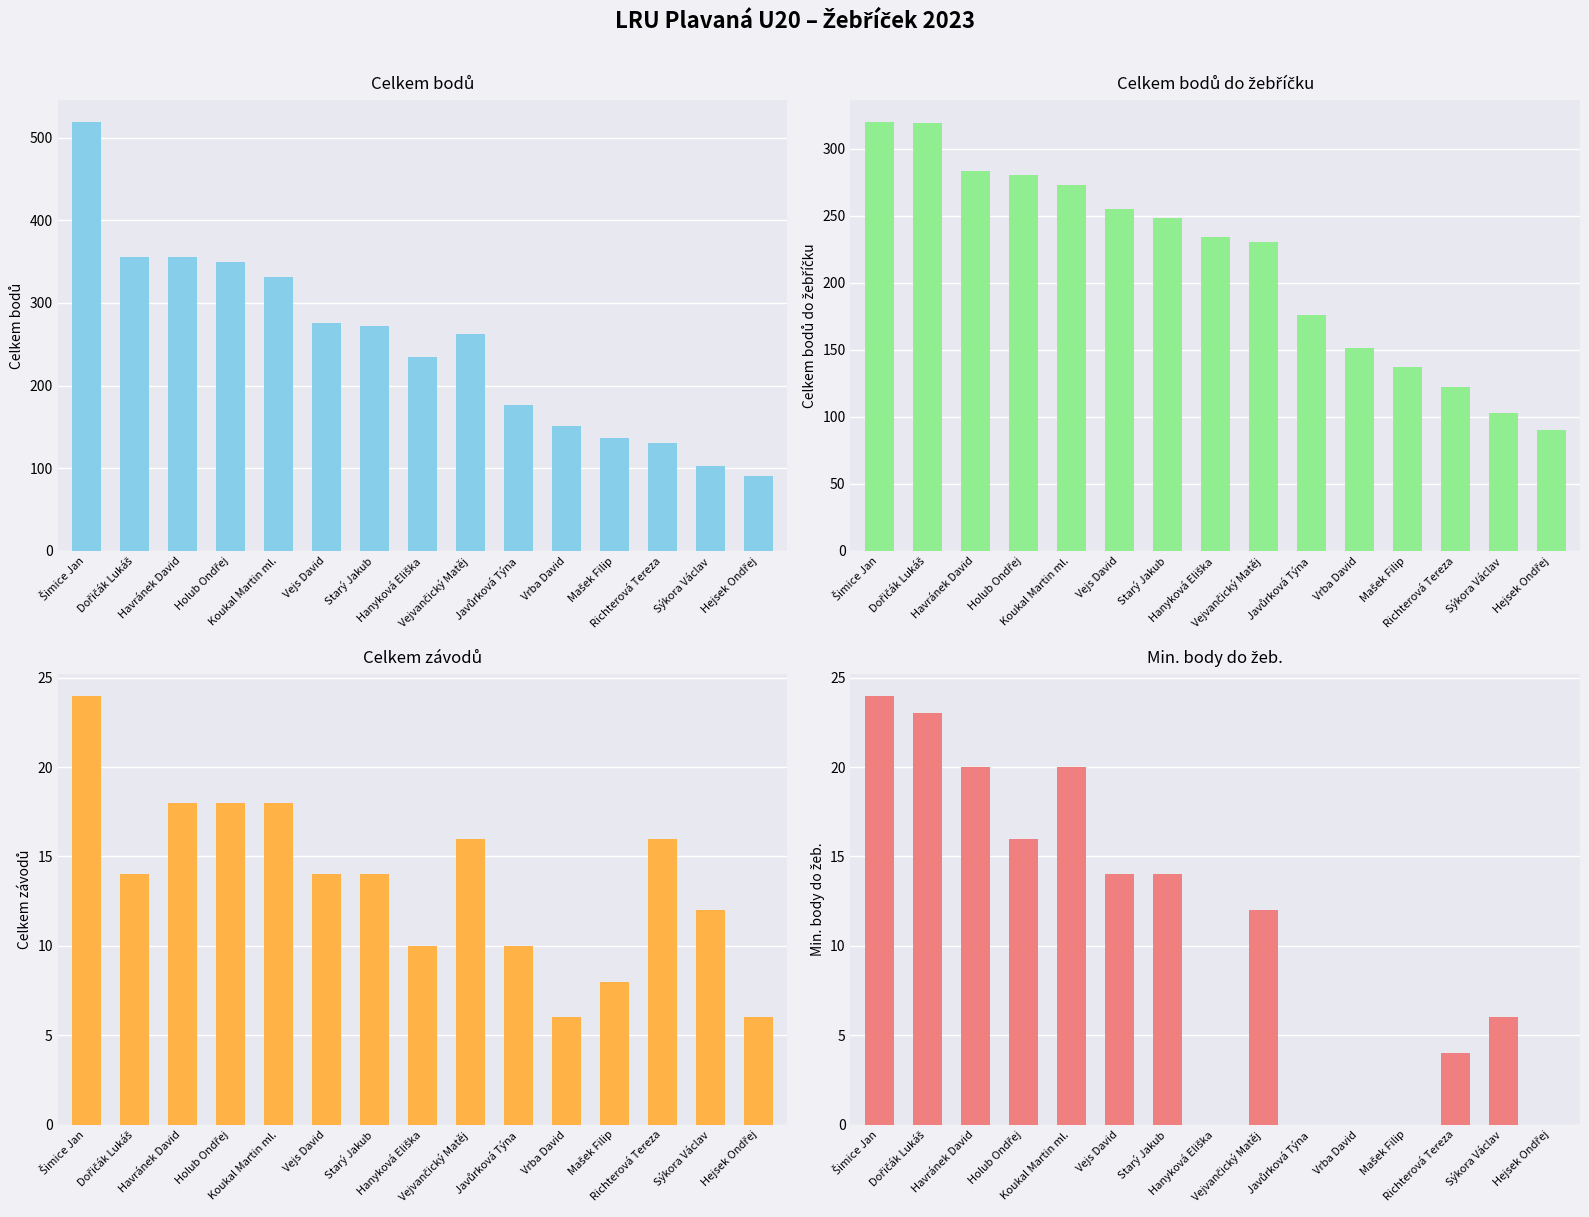

Which series has the largest range (max minus min)?

Celkem bodů